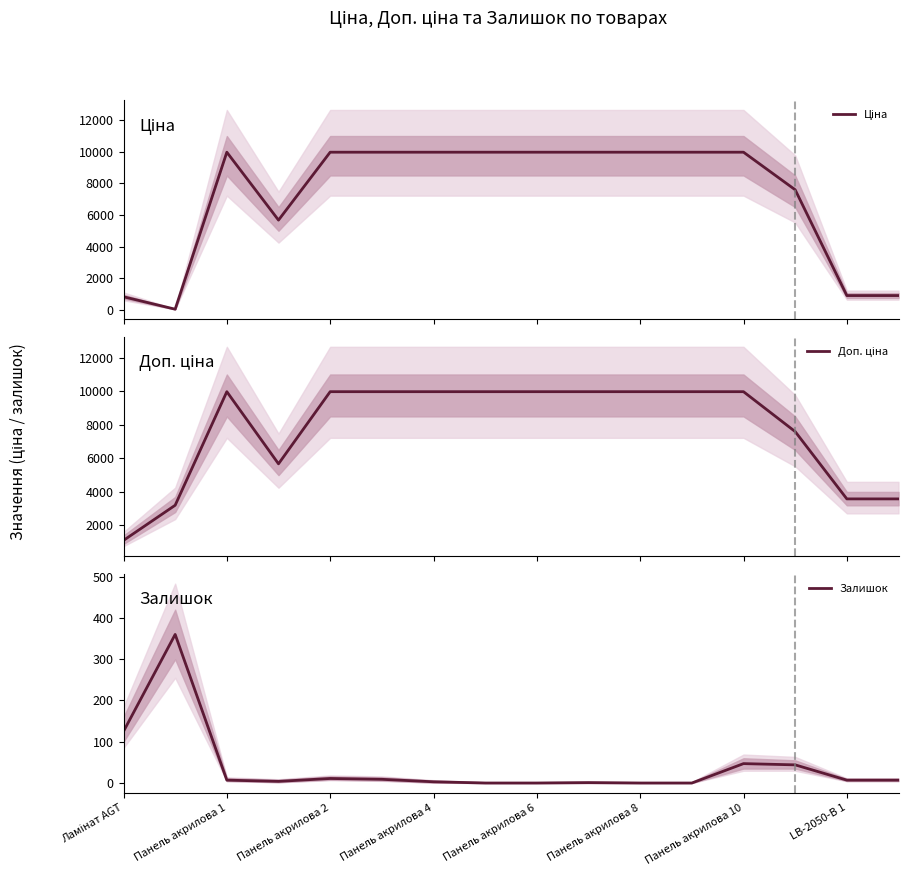

The value of Залишок at Панель акрилова 8 is 0. True or false?

True